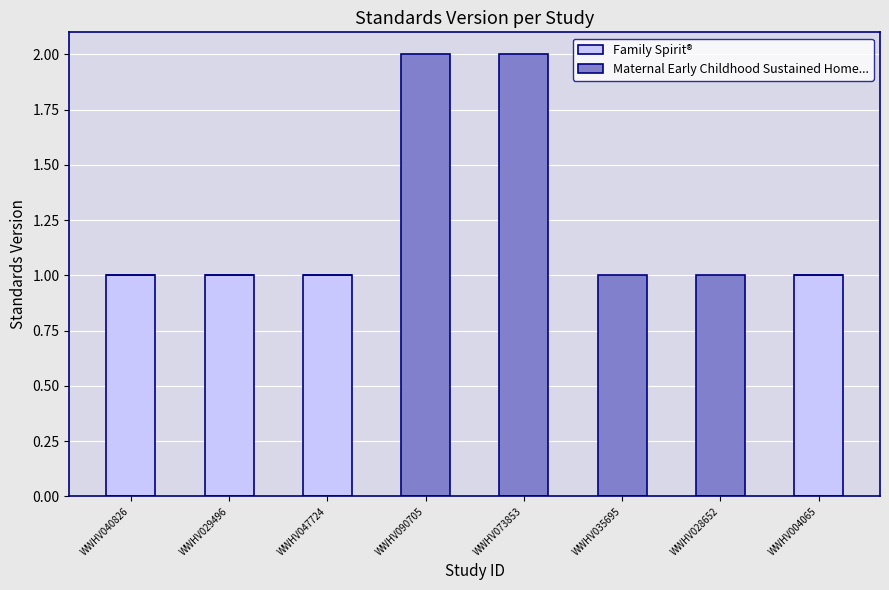

The Family Spirit® series shows 1 at WWHV073853. True or false?

False